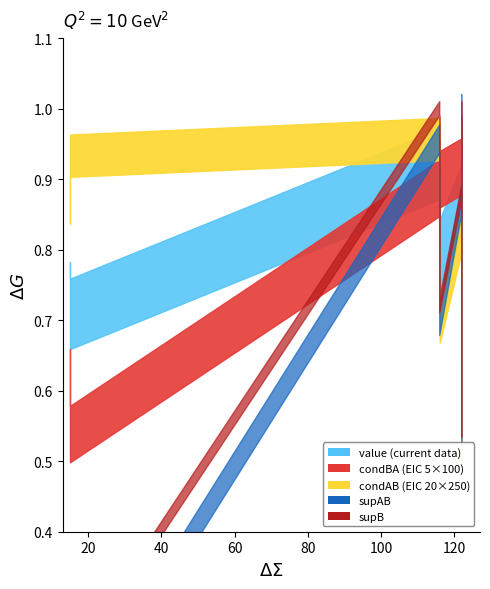

True or false: condBA has a value of 0.9 at 122.

True